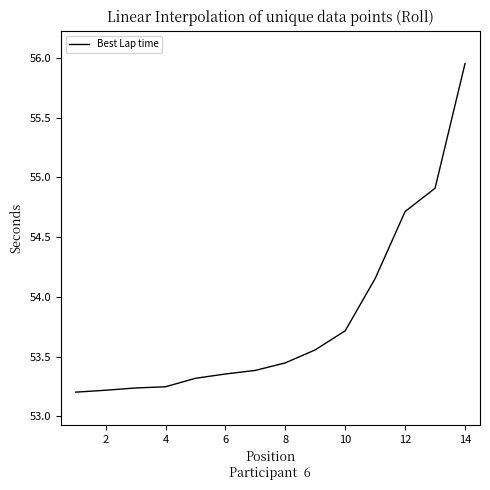

What is the label of the 2nd point from the left?

2